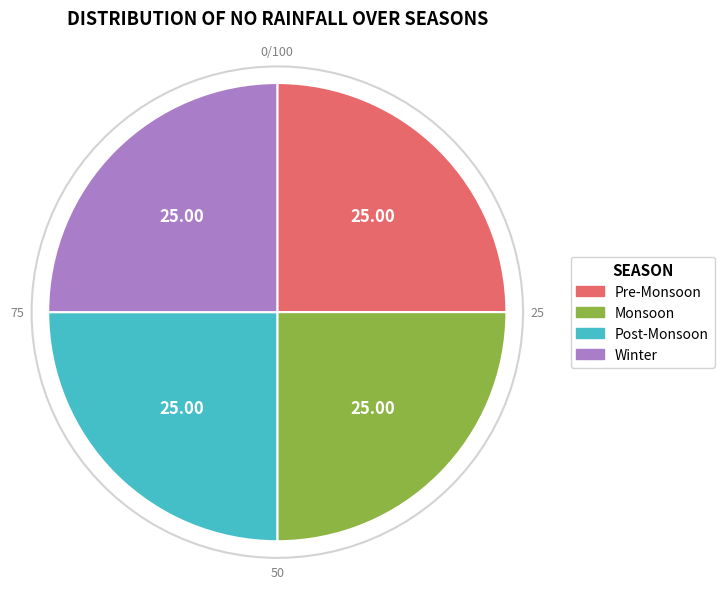

Is it true that Shadow Mask is 0% of the pie?

True